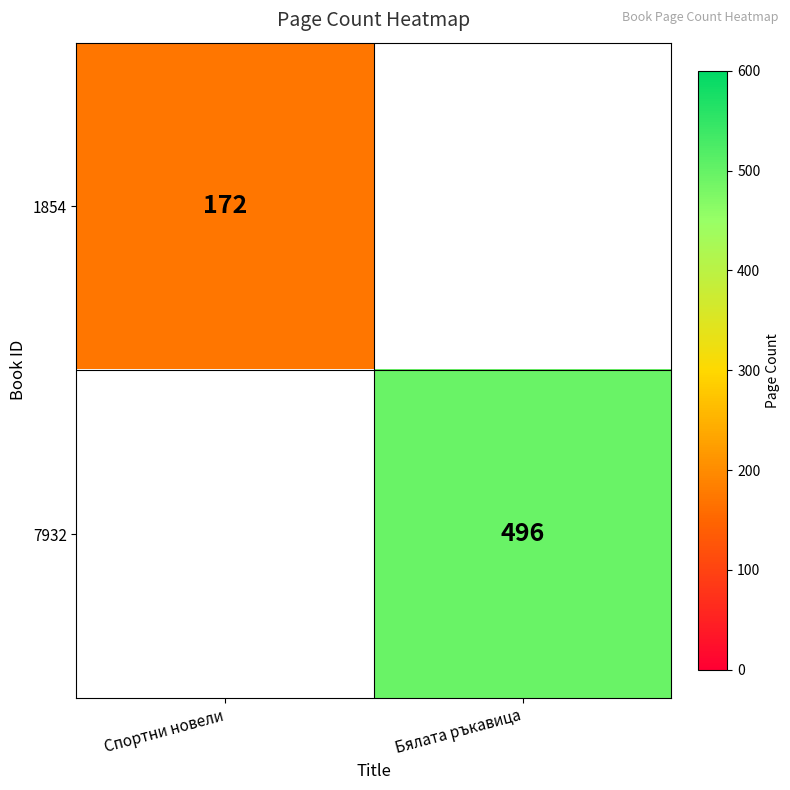

At which category does the chart reach its peak across all series?

Бялата ръкавица